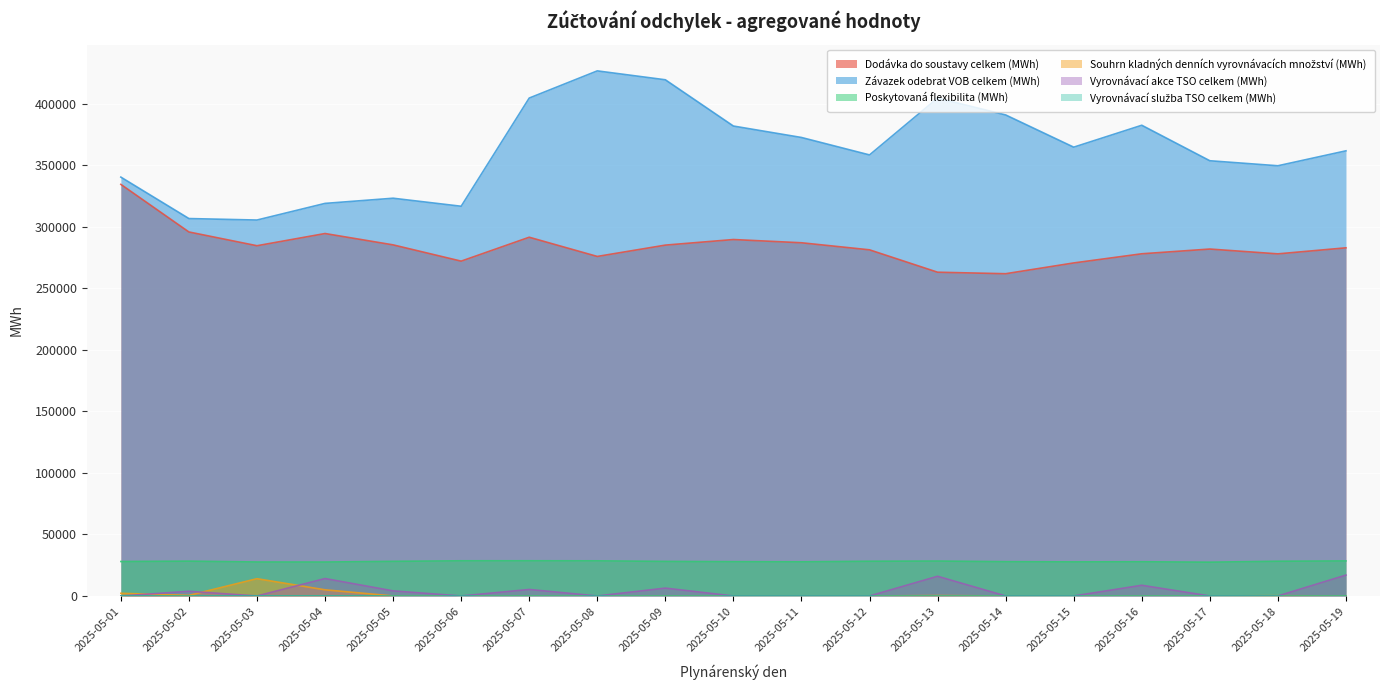

What is the difference between the second highest and minimum values in the Dodávka do soustavy celkem (MWh) series?

33931.1